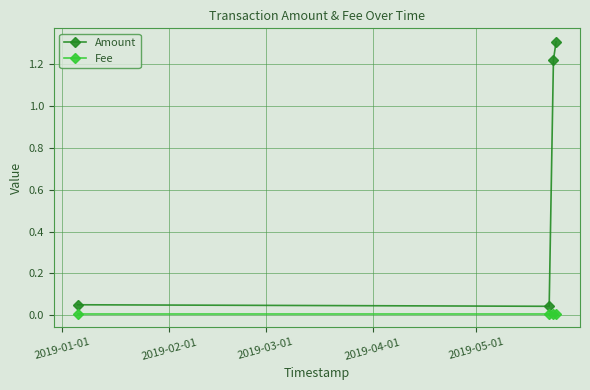

Which series has the largest total across all categories?

Amount